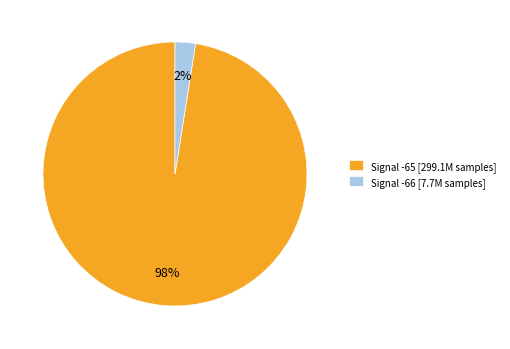

Which has a higher value, Signal -66 [7.7M samples] or Signal -65 [299.1M samples]?

Signal -65 [299.1M samples]